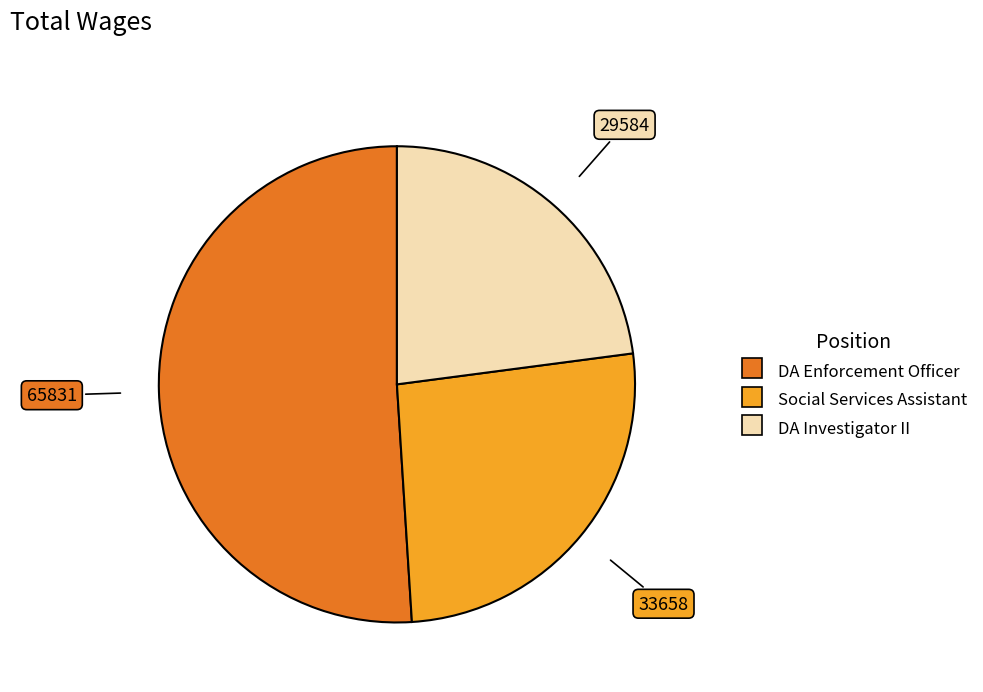

Which has a higher value, Social Services Assistant or DA Enforcement Officer?

DA Enforcement Officer